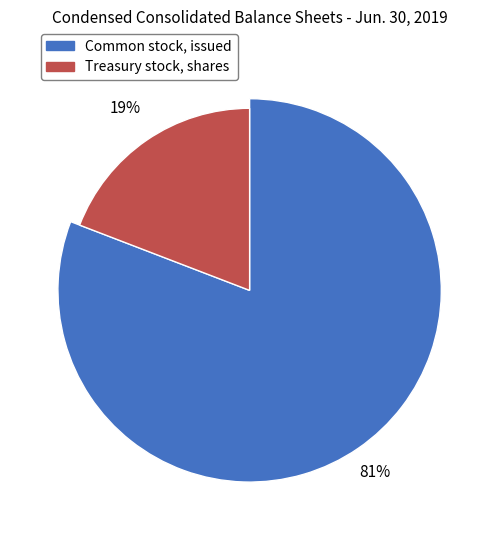

Between Common stock, issued and Treasury stock, shares, which is larger?

Common stock, issued